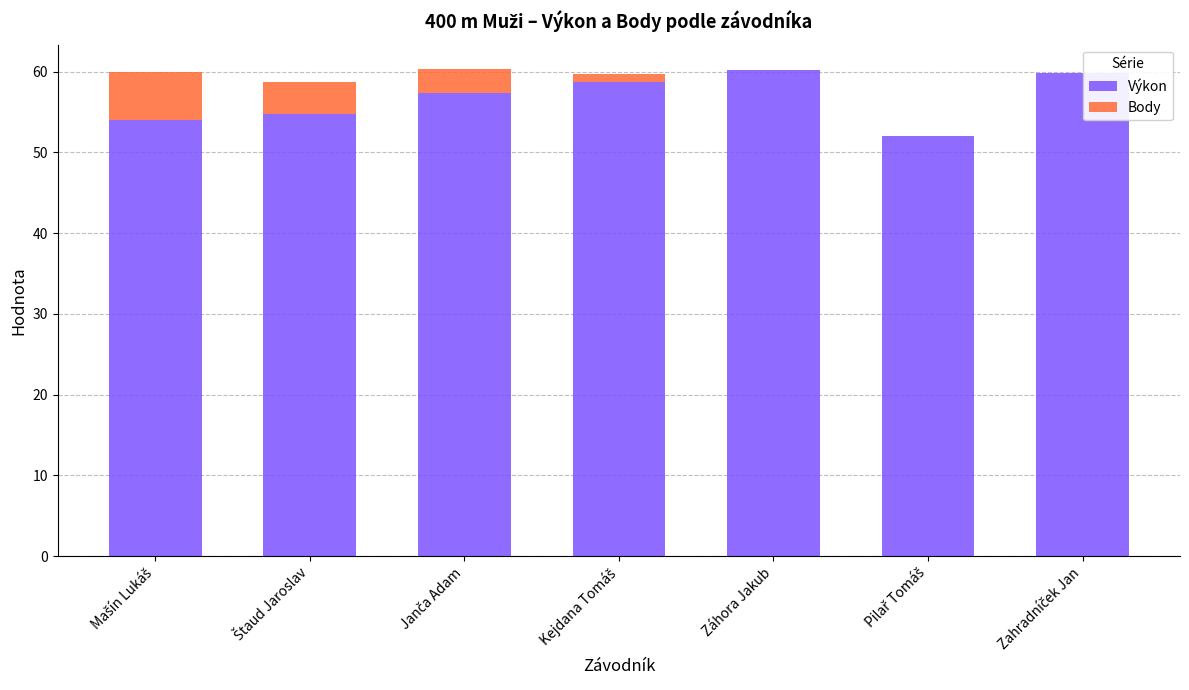

What is the total value across all series at Záhora Jakub?

60.2